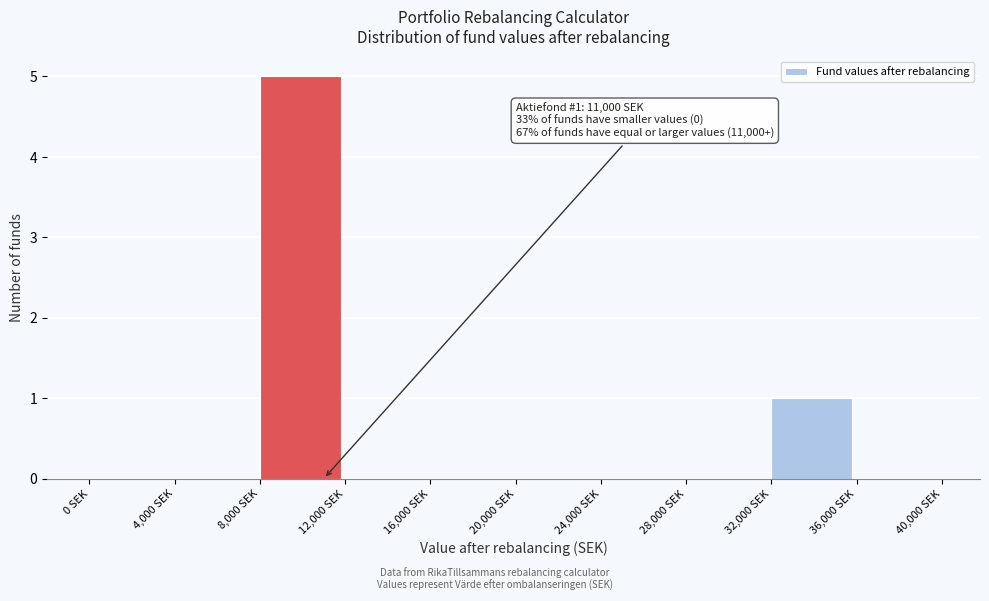

Which range on the x-axis has the tallest bar?

8000 to 12000